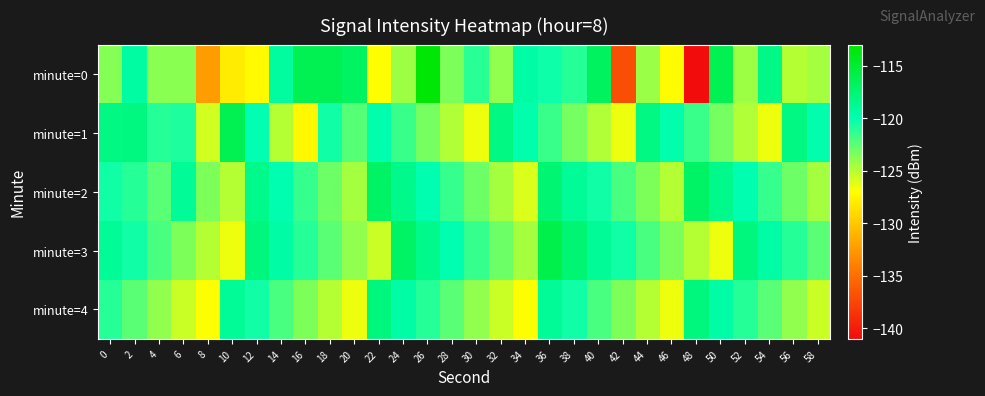

Between 46 and 50, which series saw the biggest shift?

minute=0